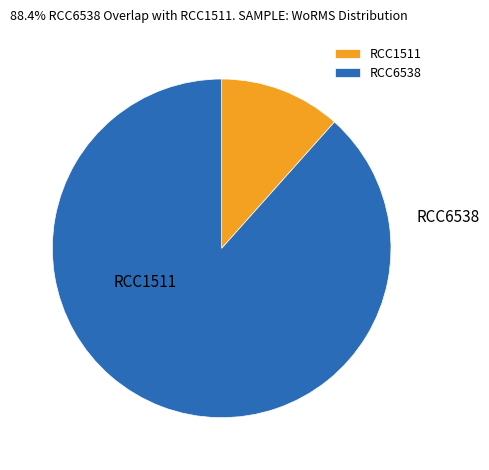

Does any single category account for the majority?

Yes